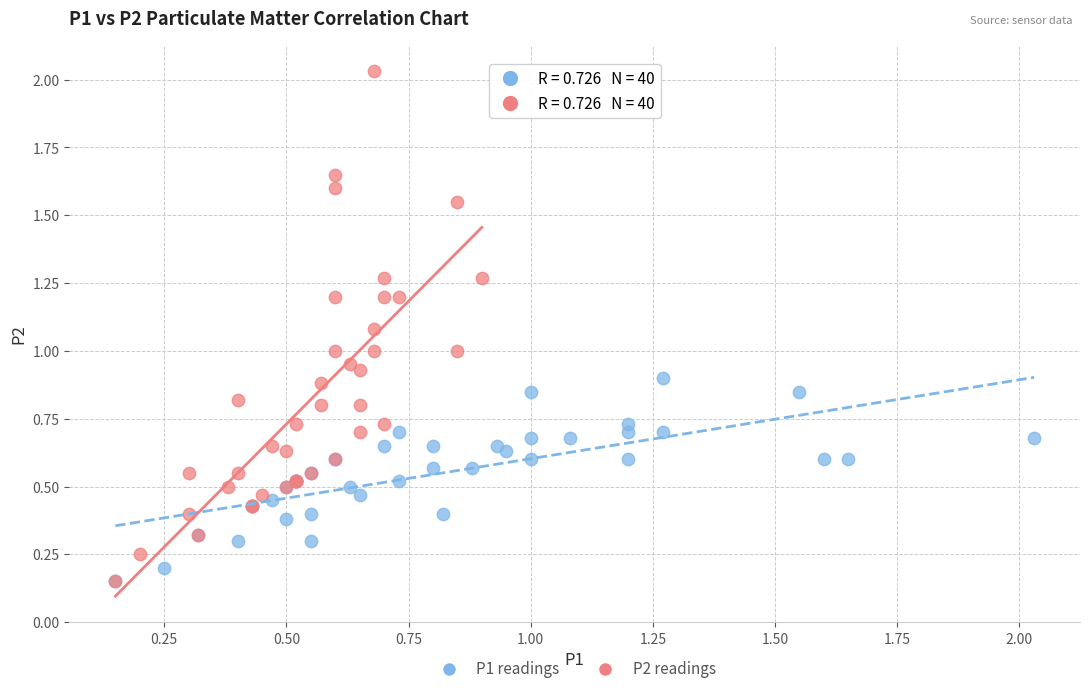

Which series contains the highest Y value?

P2 readings